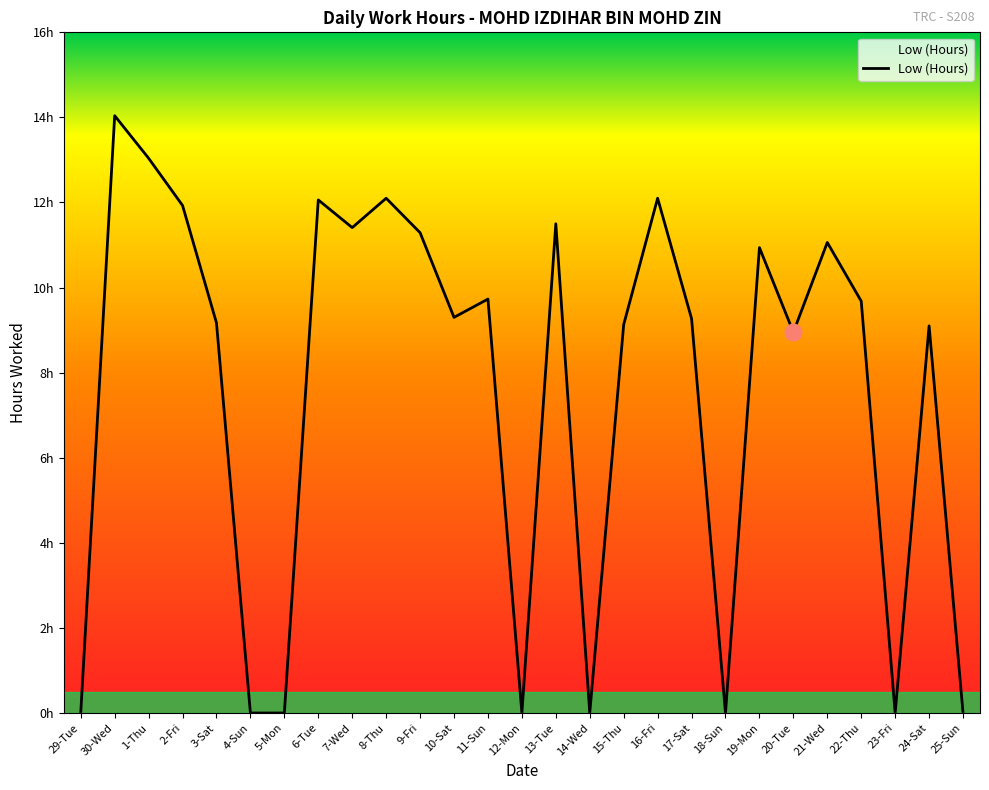

Does the chart have visible grid lines?

No